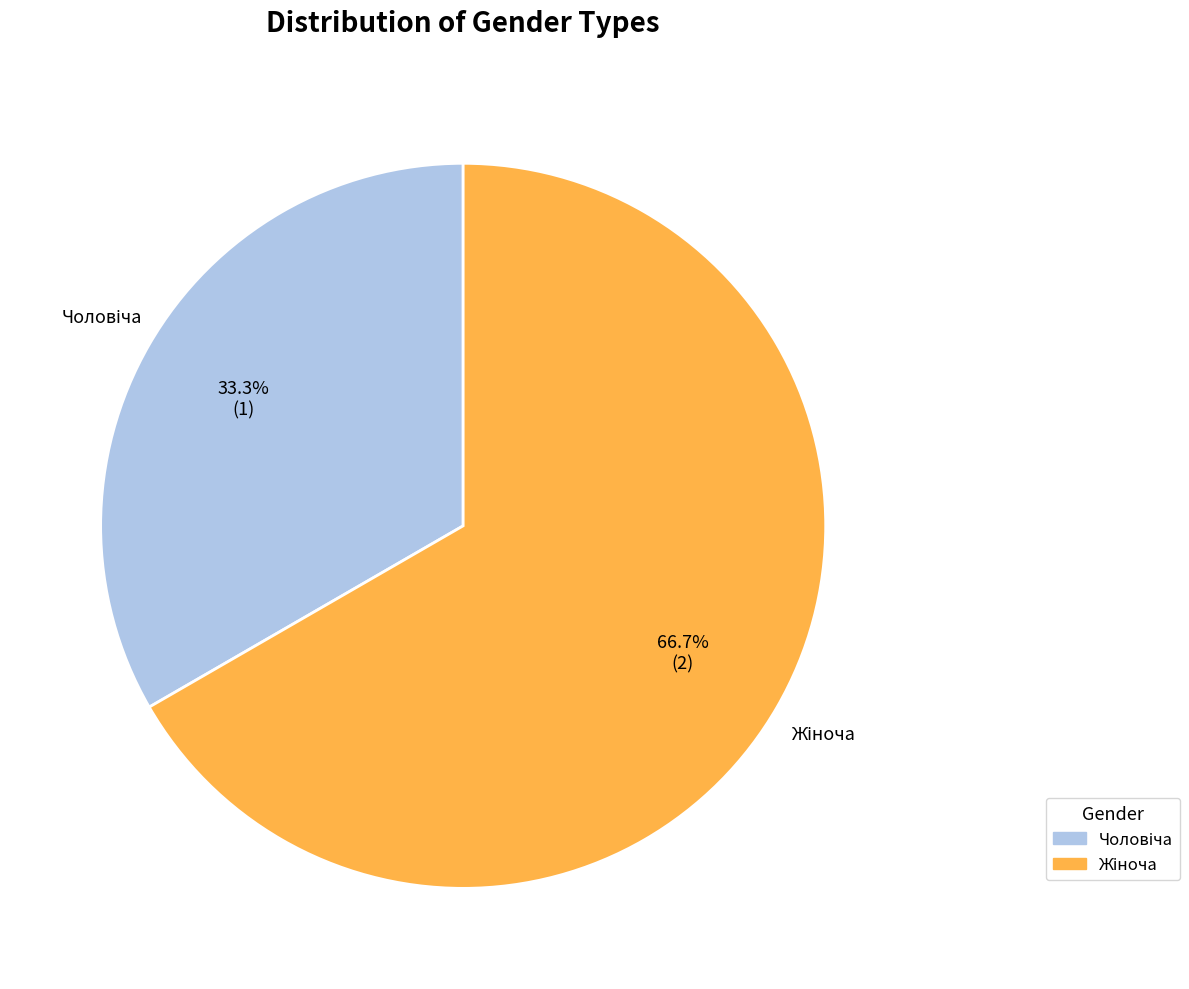

Does any single category account for the majority?

Yes